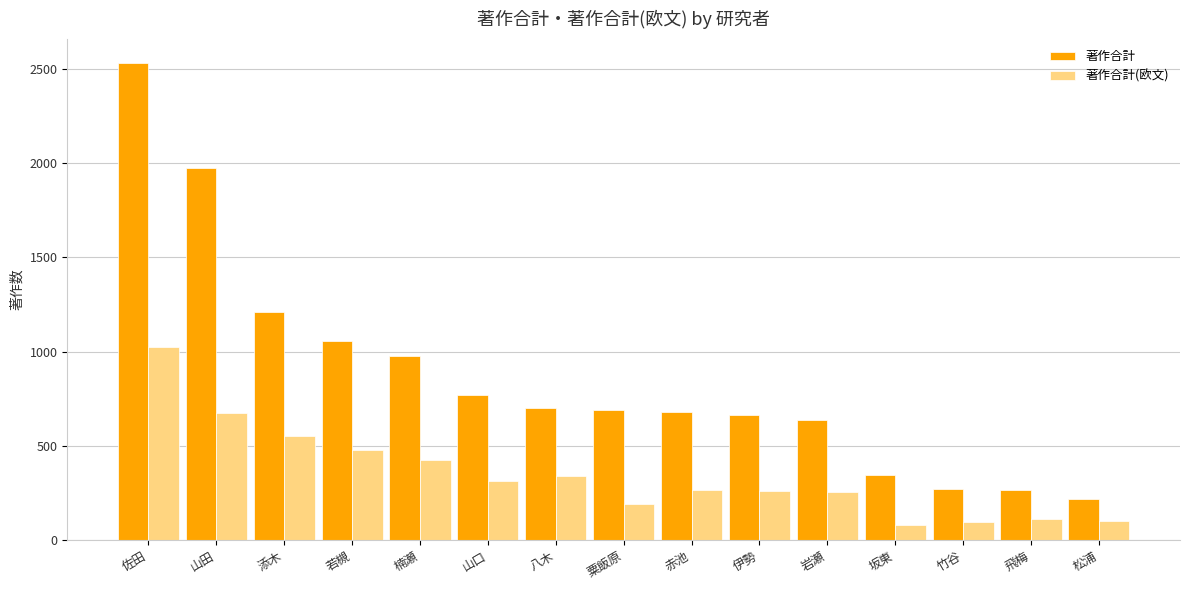

At 添木, list the series in order from largest to smallest.

著作合計, 著作合計(欧文)